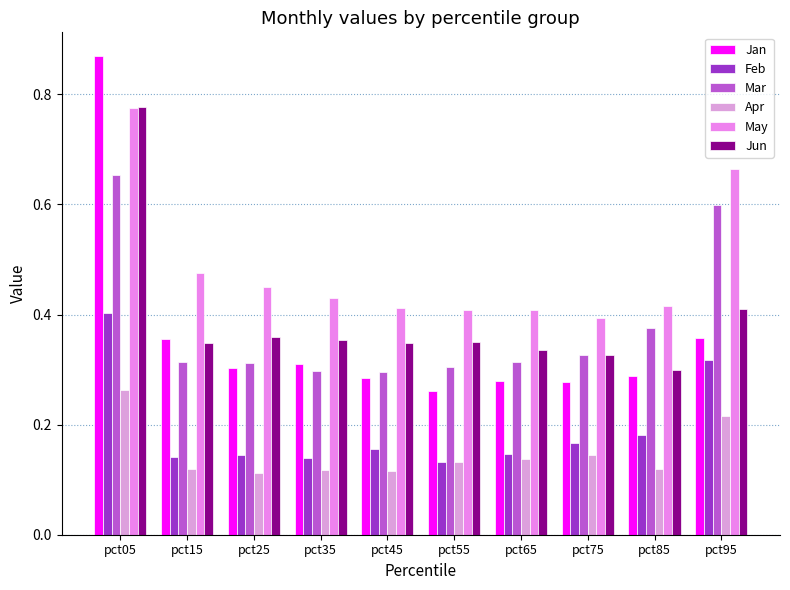

What is the average value of the May series?

0.5